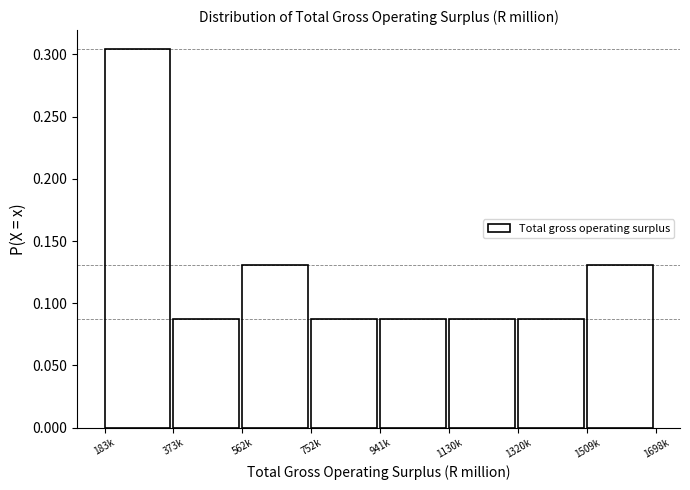

What position from the left is 1320k?

7